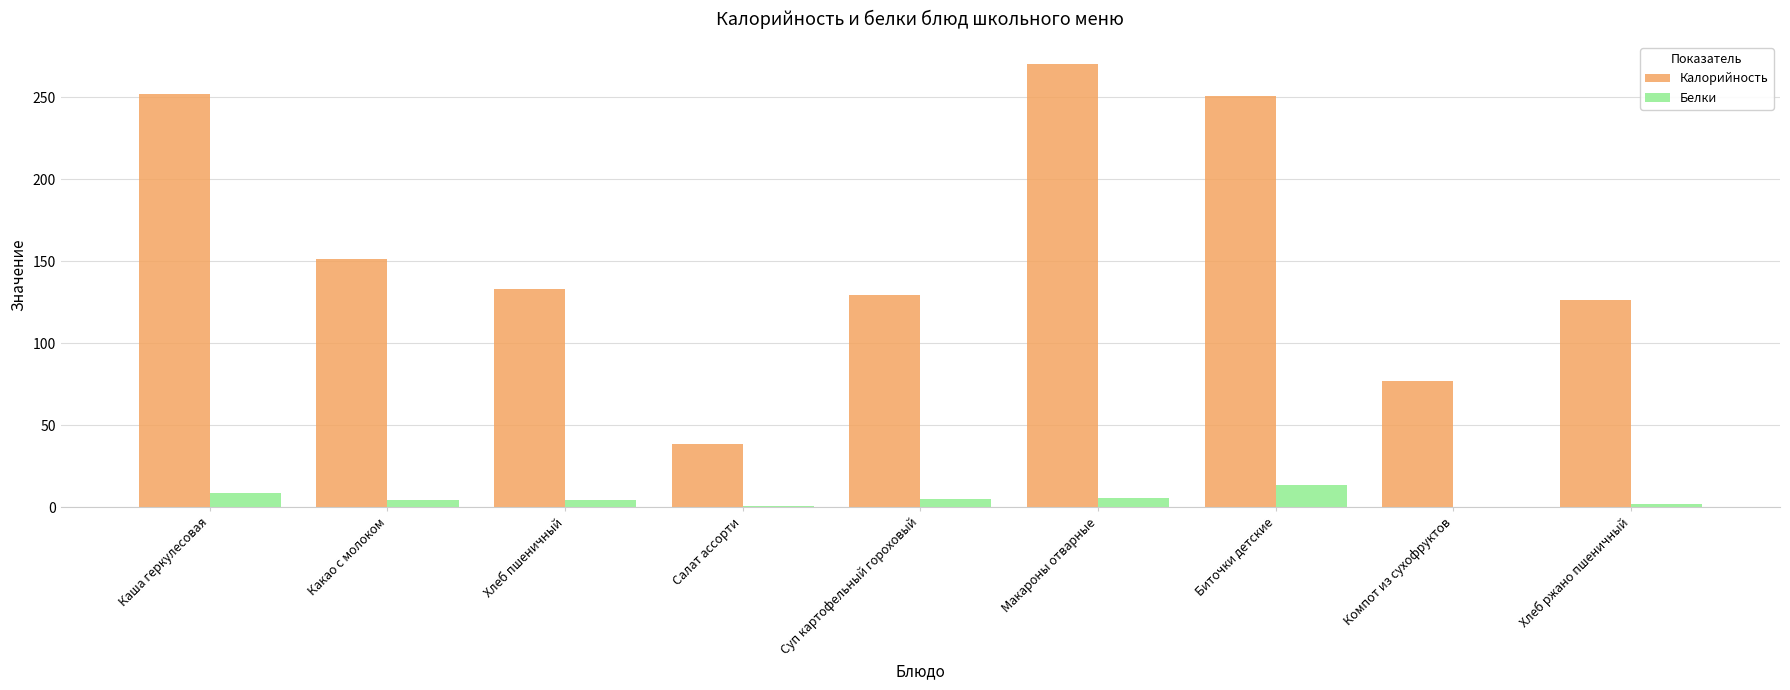

What is the sum of the Калорийность values at Хлеб ржано пшеничный and Биточки детские?

377.6